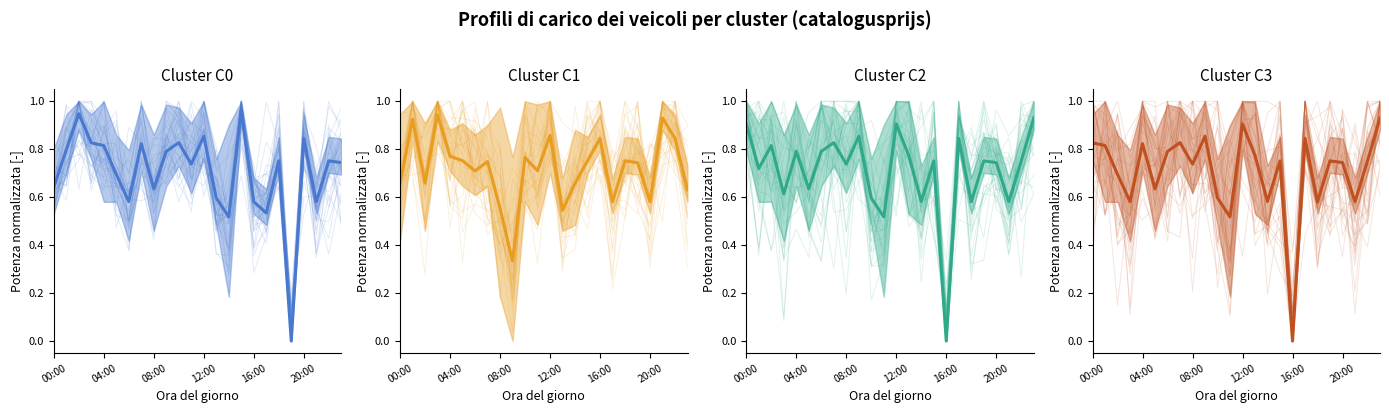

Which label corresponds to the largest value in the chart?

15